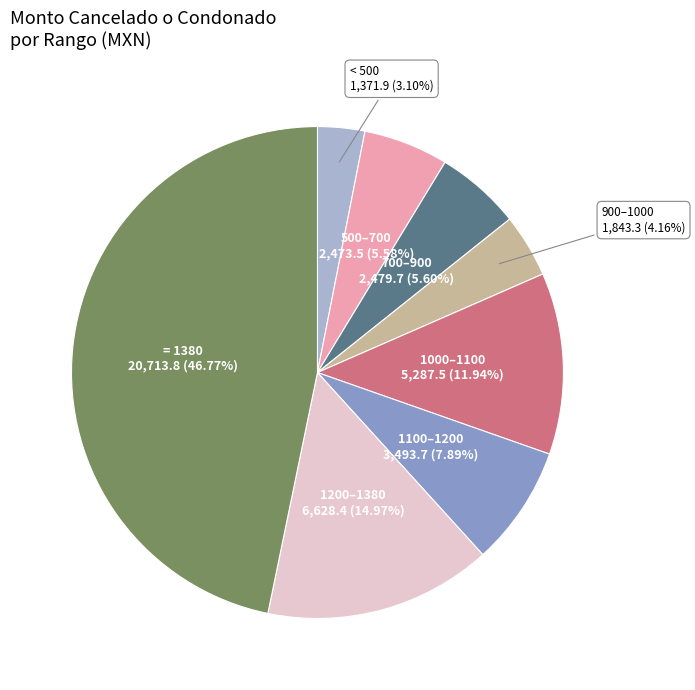

Is there any slice that represents more than half of the pie?

No